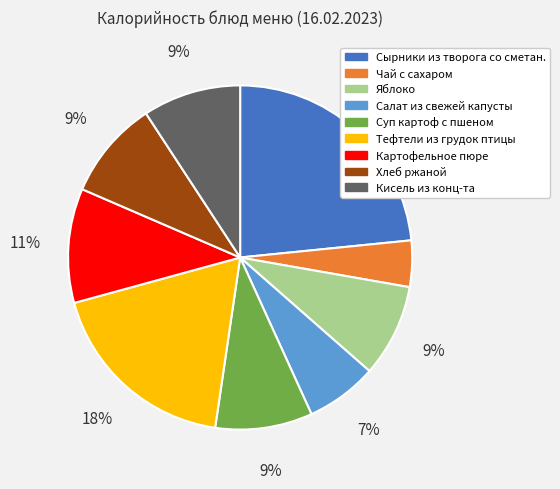

Count the number of slices in the pie.

9